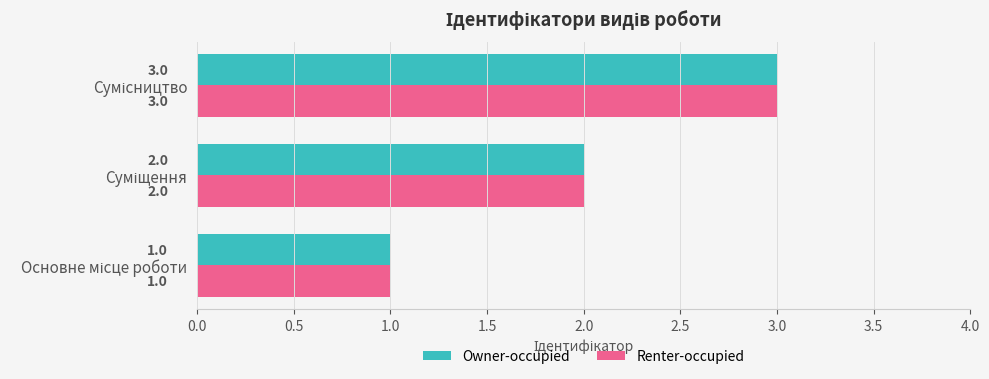

How many Owner-occupied values are between 1 and 3?

3